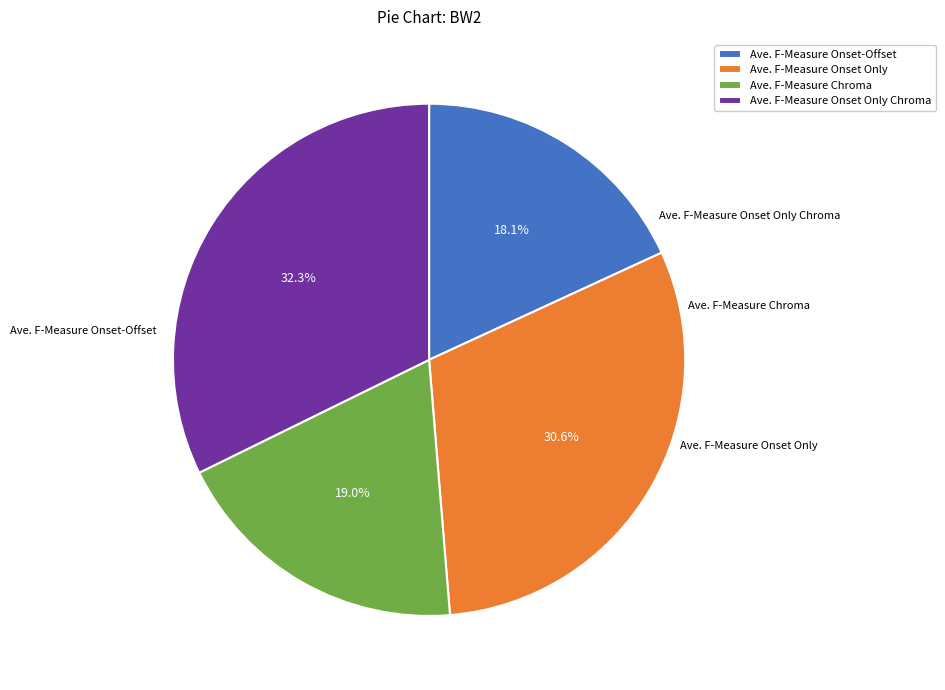

Is Ave. F-Measure Onset-Offset the majority of the pie?

No